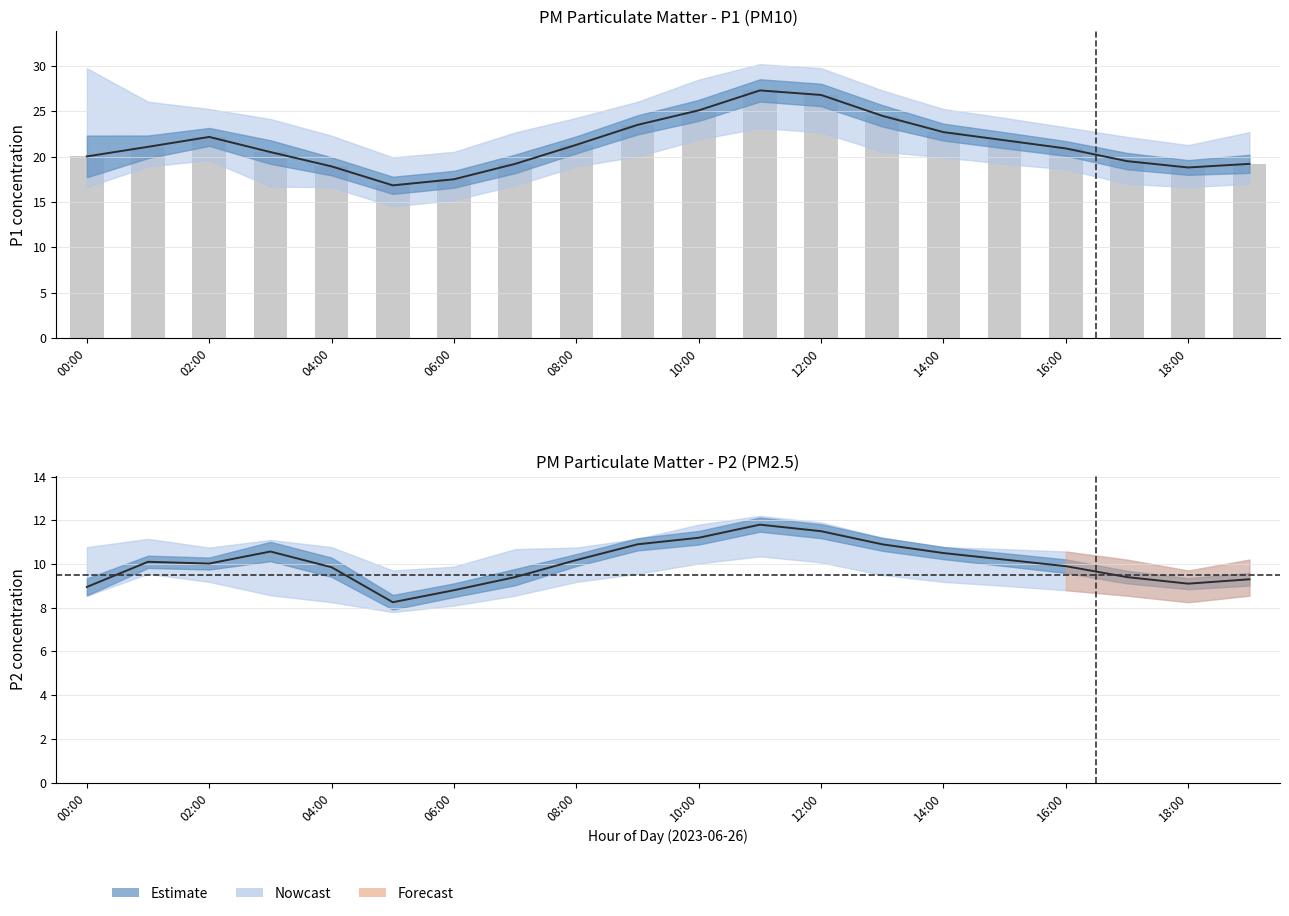

List the series in order of their peak value, lowest first.

P2, P1, P1_lower